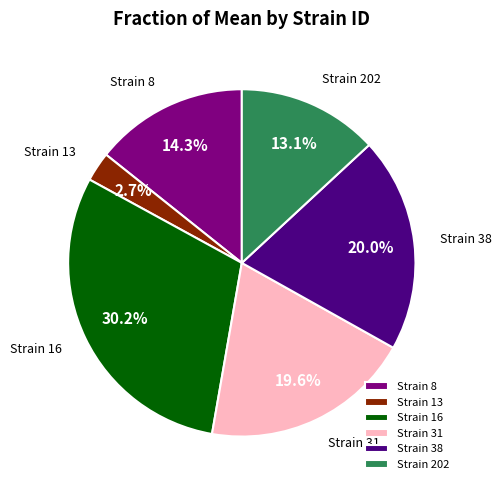

Which has a higher value, Strain 202 or Strain 31?

Strain 31